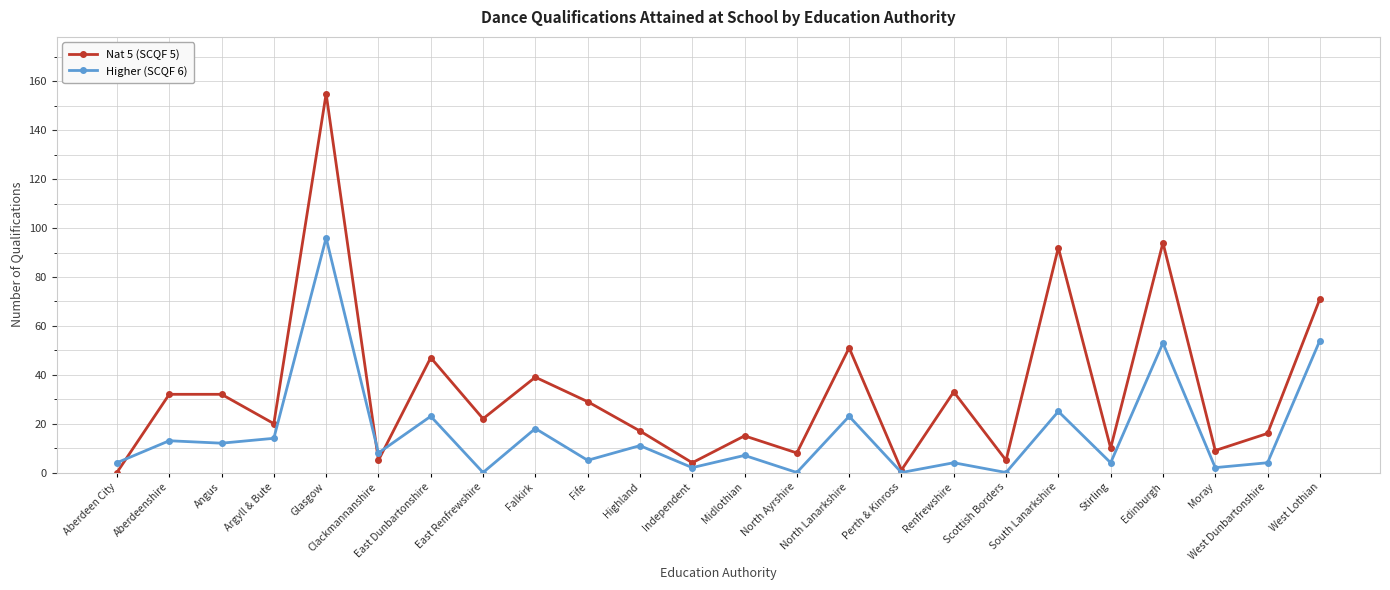

What is the spread (max minus min) of values at Scottish Borders?

5